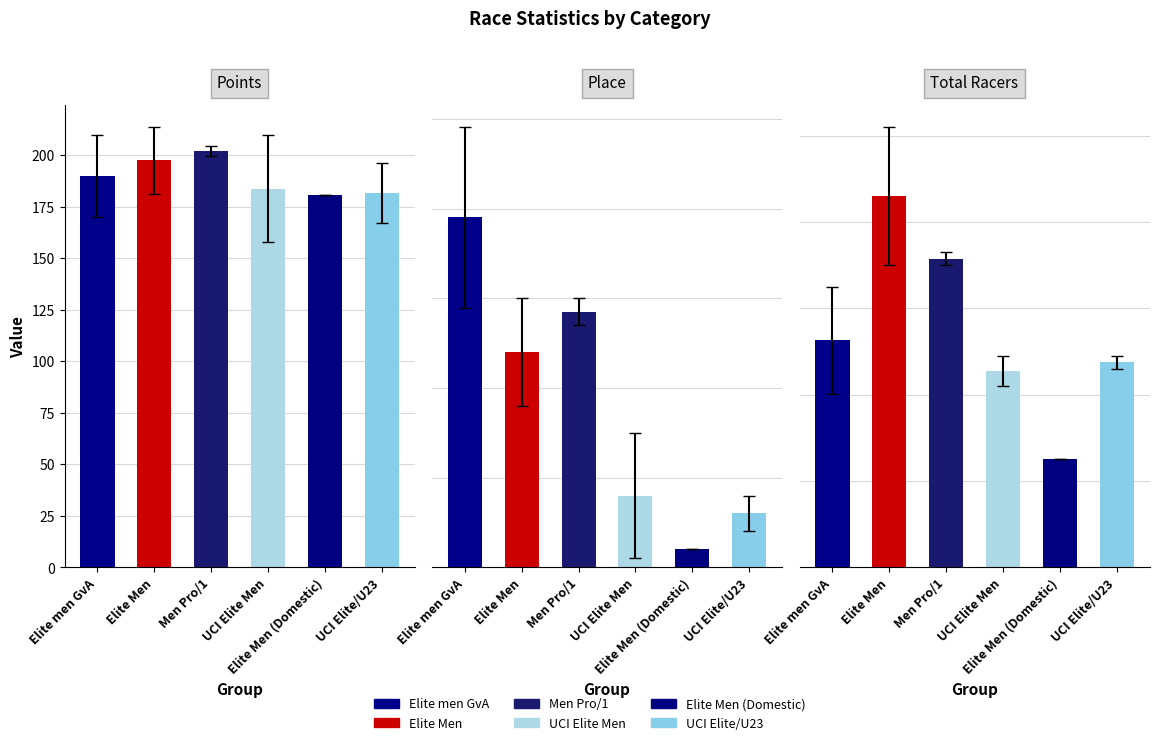

What is the difference between the highest and lowest values at Elite Men?

173.5